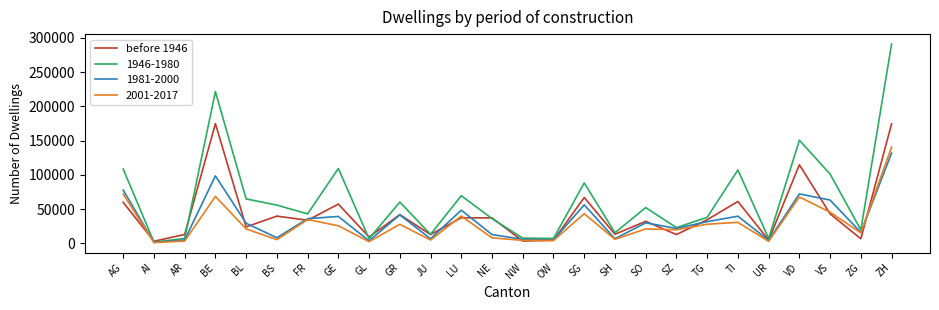

How many lines are shown in the chart?

4